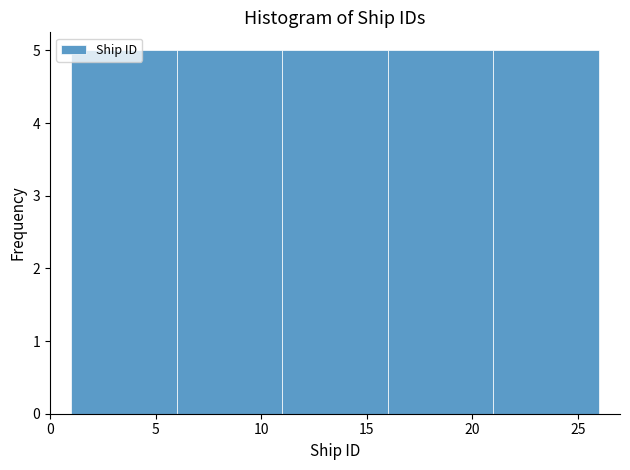

Reading left to right, list every bar in this chart as the range it spans on the x-axis followed by its height. The values are not printed on the chart, so give them approximately, as read against the axis.

1 to 6: 5
6 to 11: 5
11 to 16: 5
16 to 21: 5
21 to 26: 5